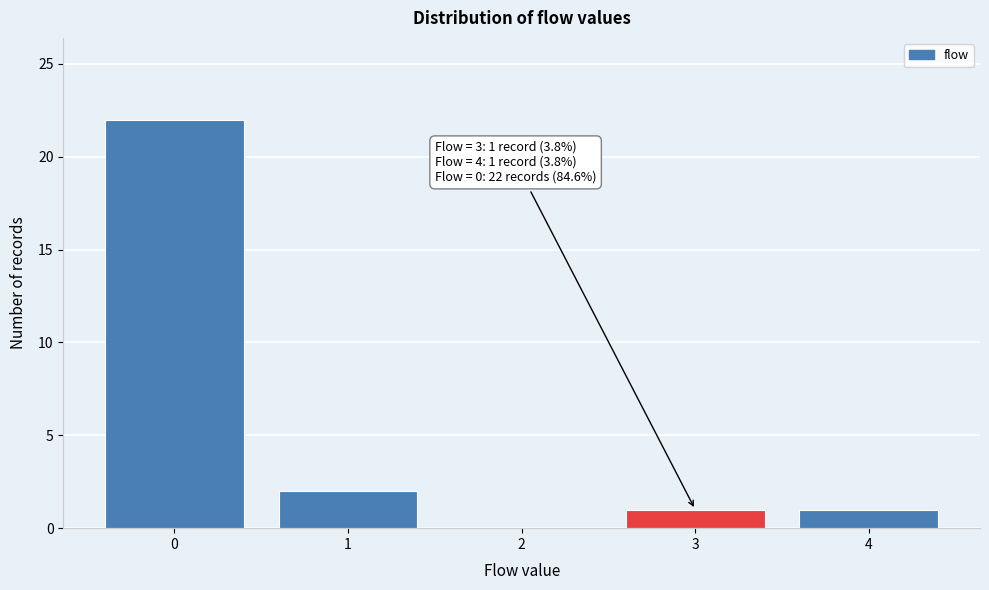

Which range on the x-axis has the tallest bar?

-0.5 to 0.5